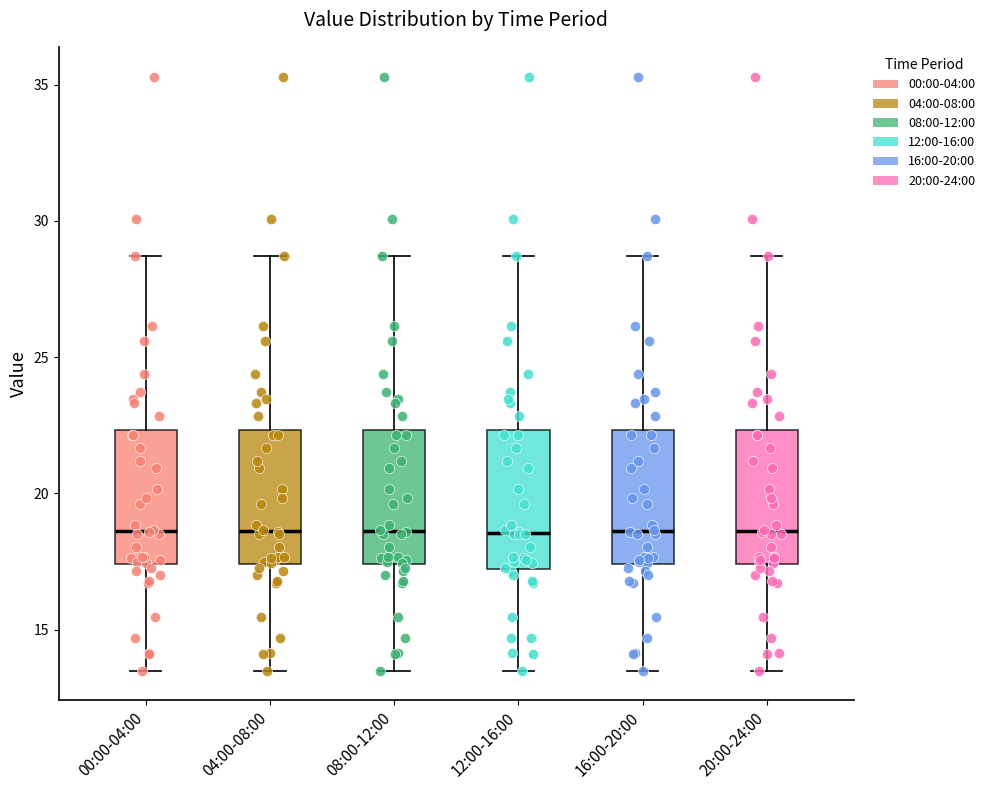

Where is the lower edge of the box for 16:00-20:00 on the y-axis? The values are not printed on the chart, so give them approximately, as read against the axis.

17.5